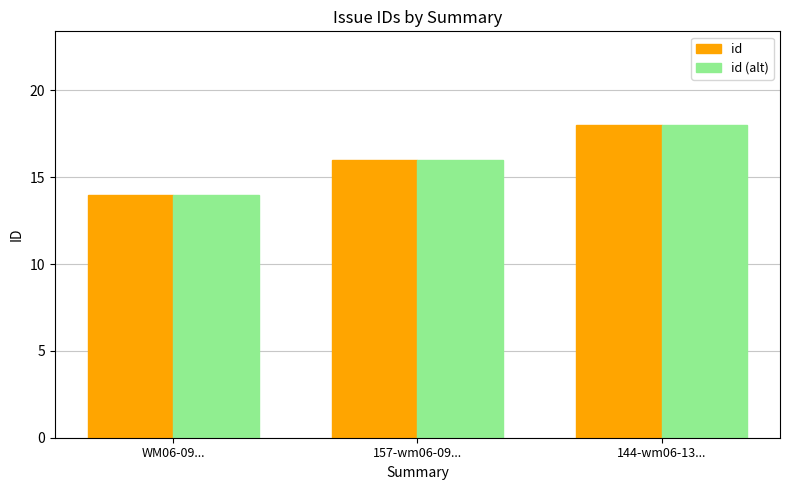

Is it true that id (alt) equals 10 at 157-wm06-09...?

False